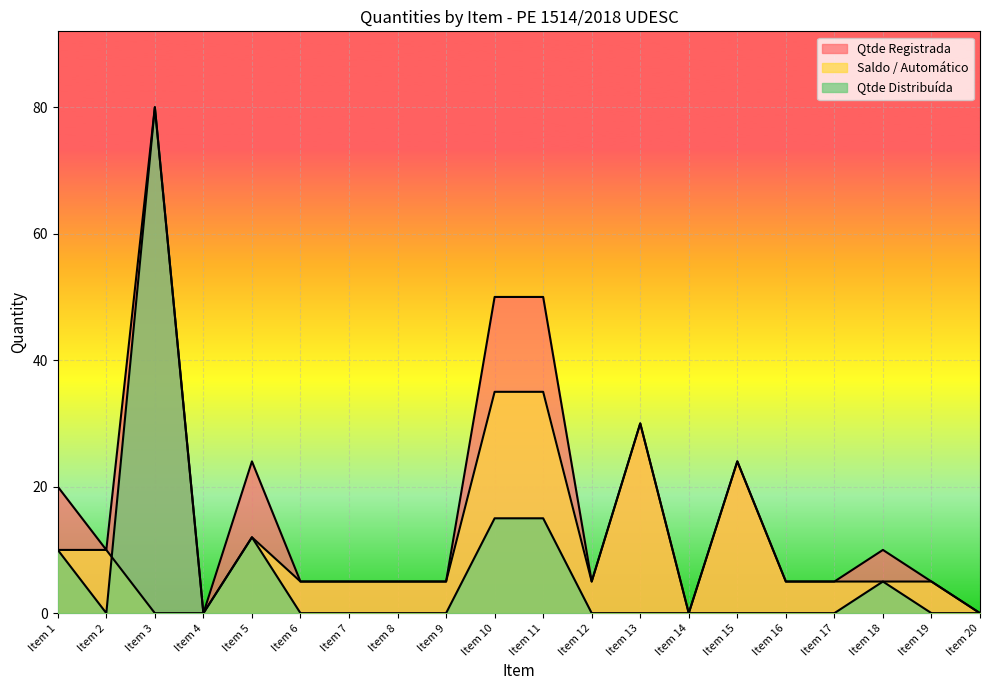

How many values in the Qtde Registrada series exceed 5?

9